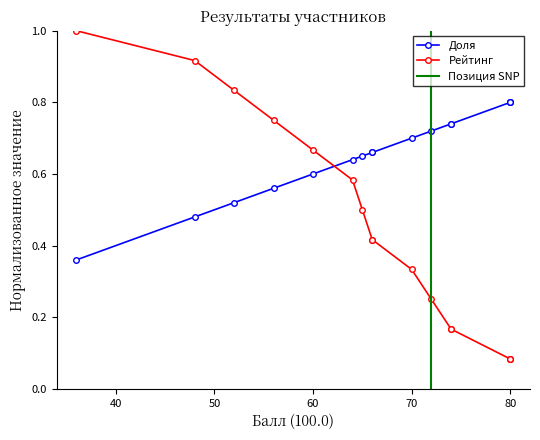

What value does the Доля series have at 36?

0.4